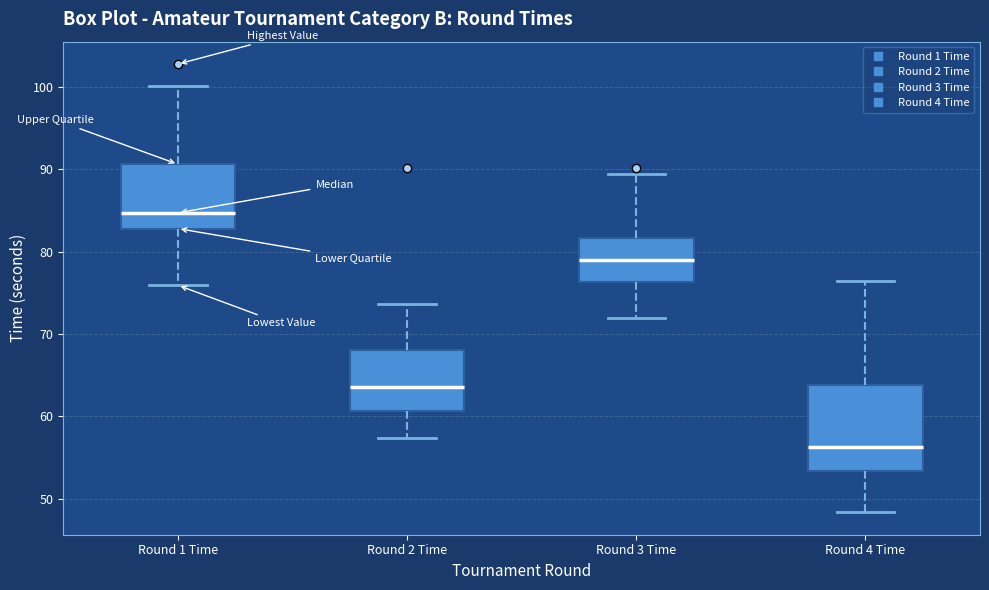

Which box's median line is the highest?

Round 1 Time